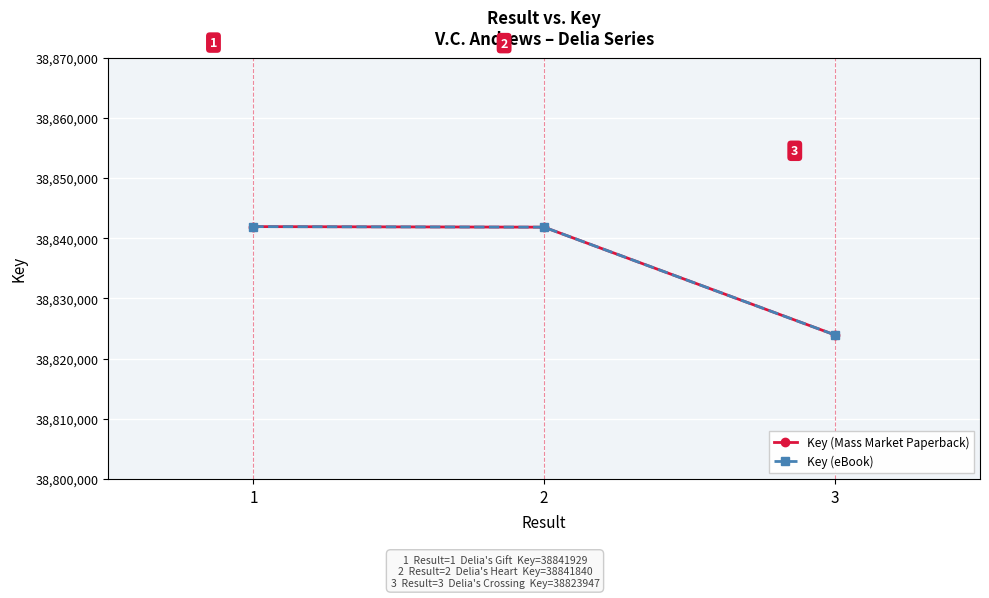

What is the minimum value shown in the chart?

38823947